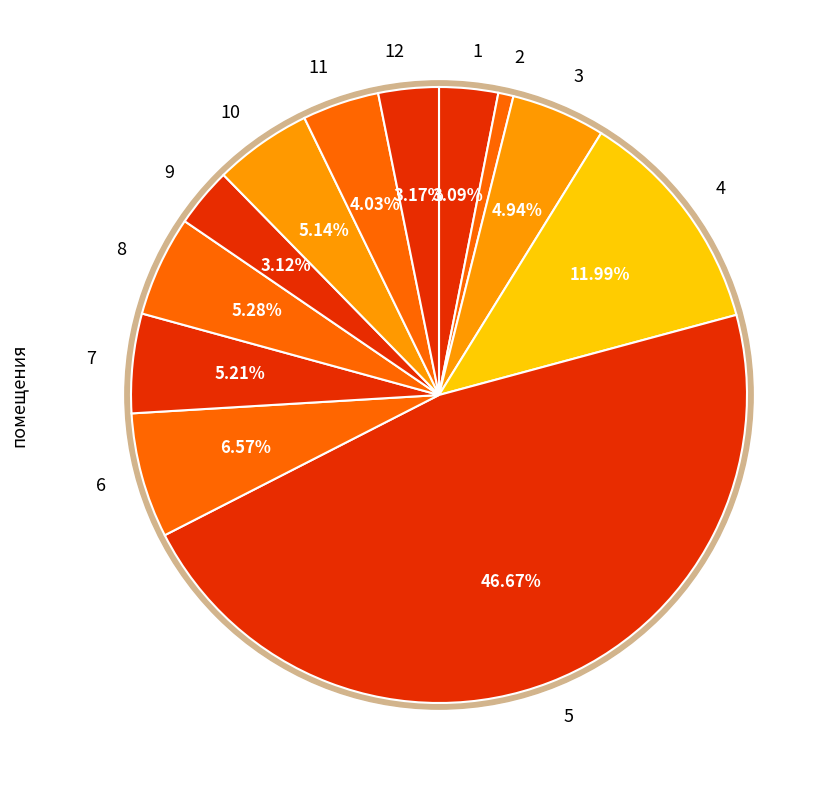

How many segments does this pie chart have?

12